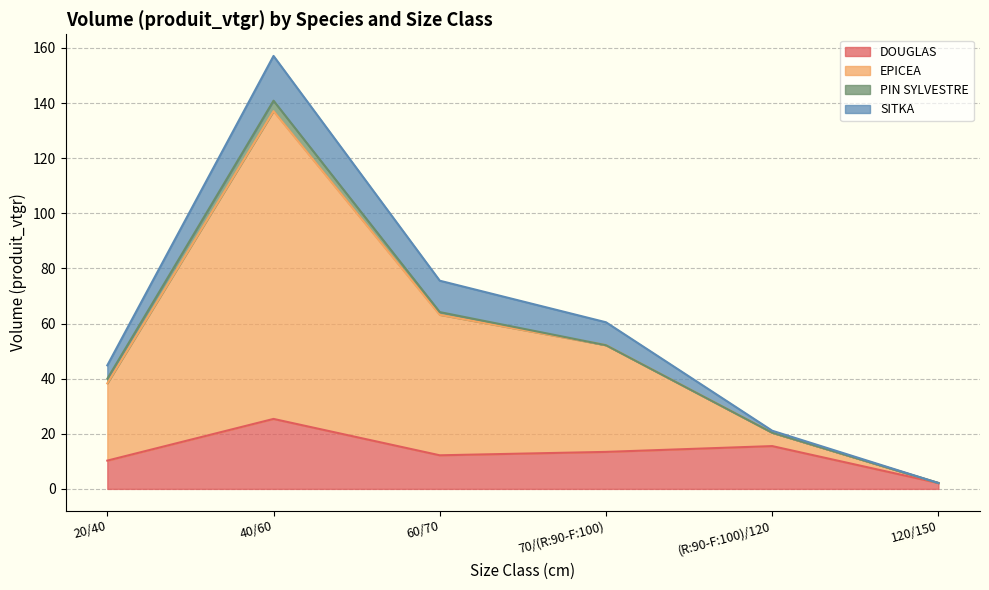

At which category is the sum across all series the highest?

40/60